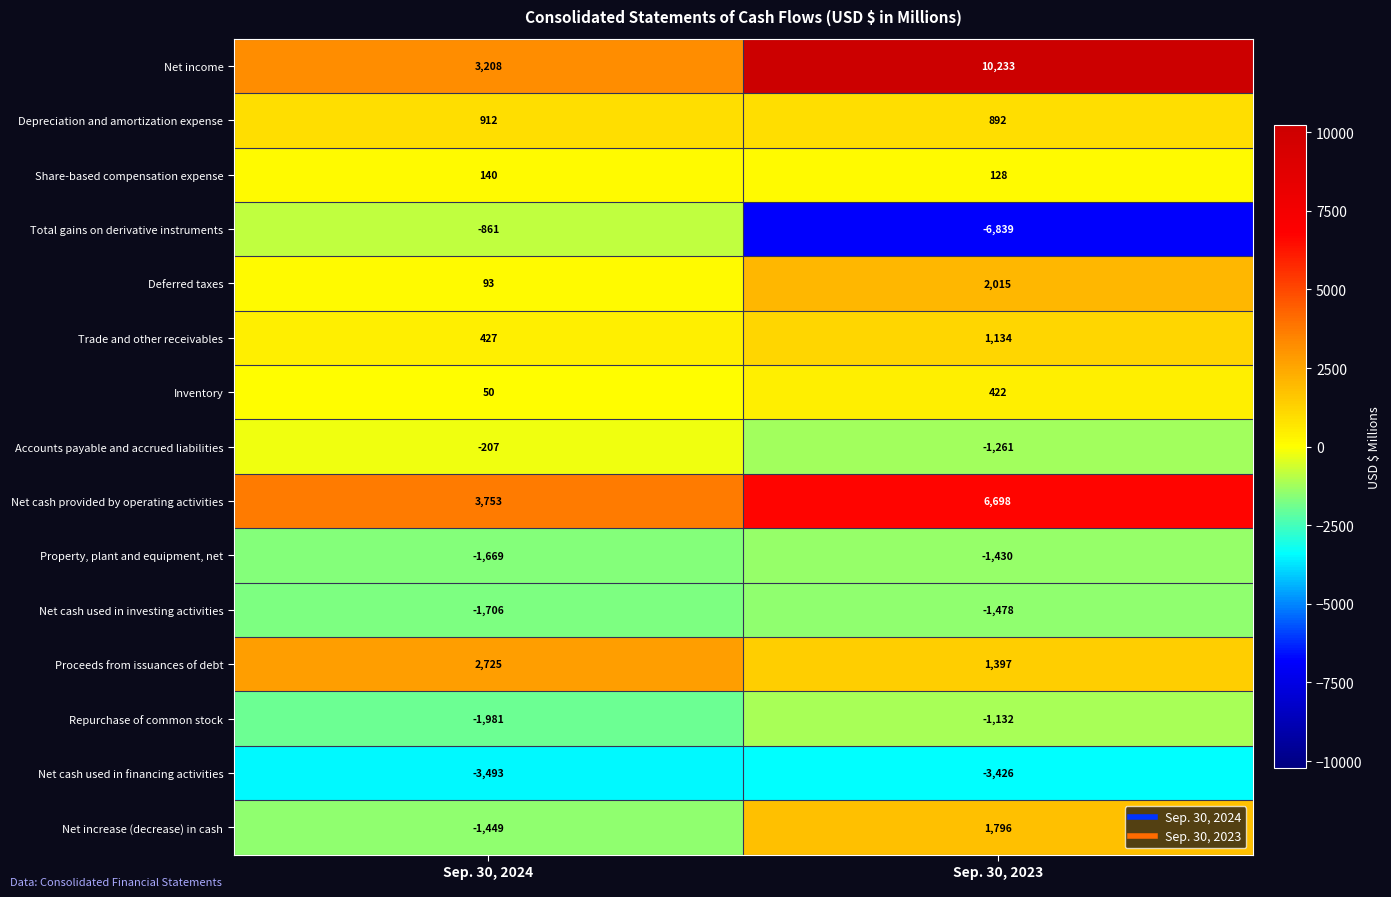

What is the maximum value shown in the chart?

10233